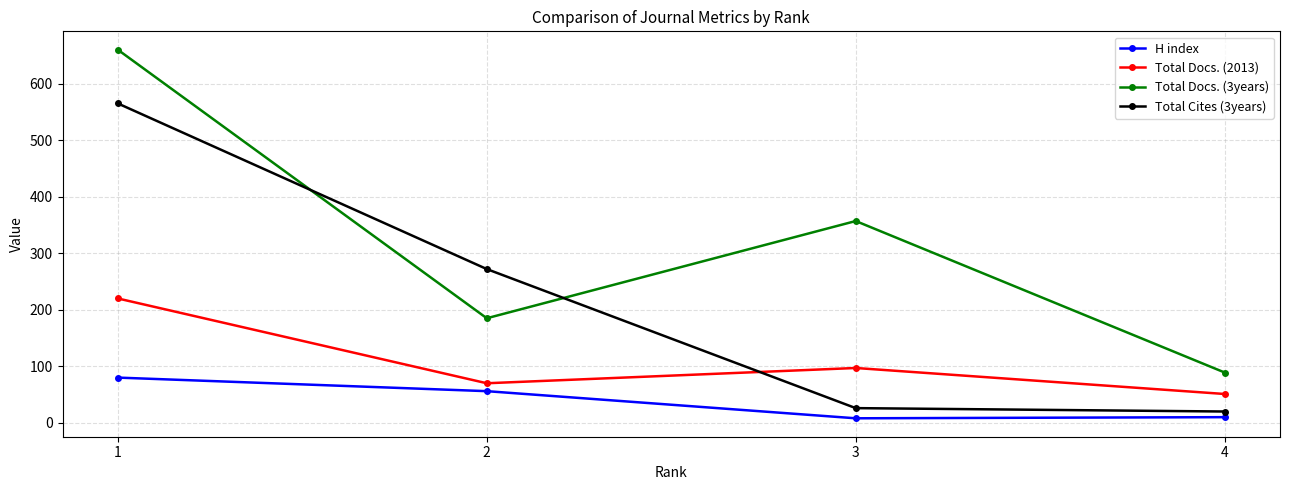

How many values in the Total Docs. (2013) series are below 97?

2